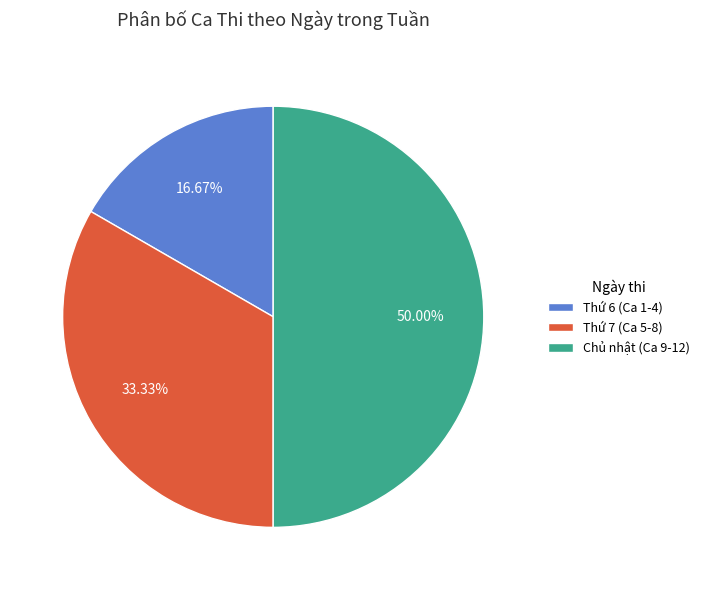

Is the sum of Chủ nhật (Ca 9-12) and Thứ 6 (Ca 1-4) greater than half?

Yes